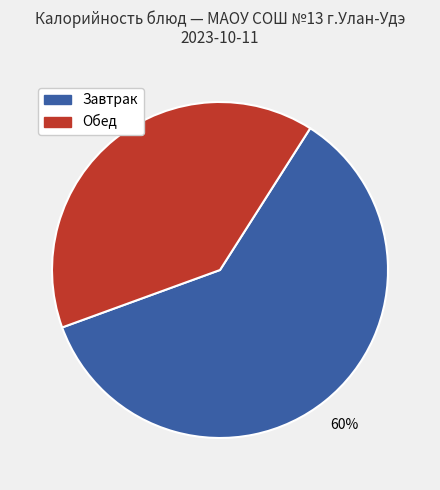

Does any single category account for the majority?

Yes